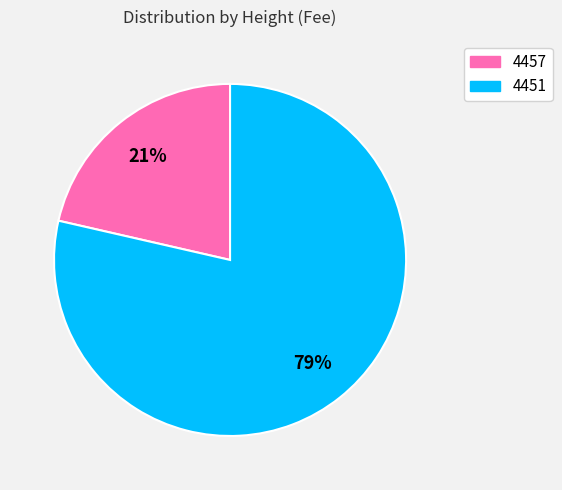

Count the number of slices in the pie.

2